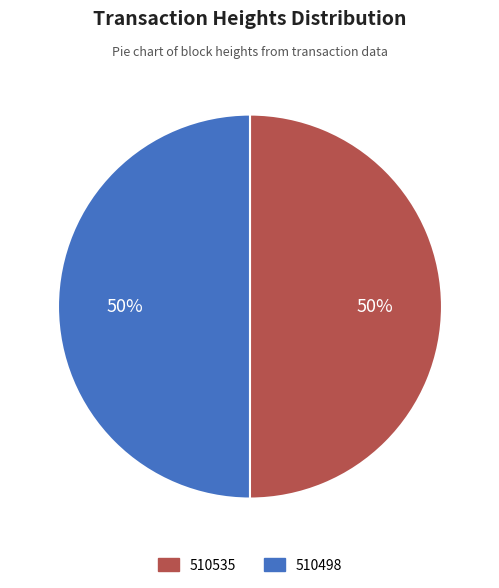

Approximately how many times larger is the value at 510535 compared to 510498?

1.0